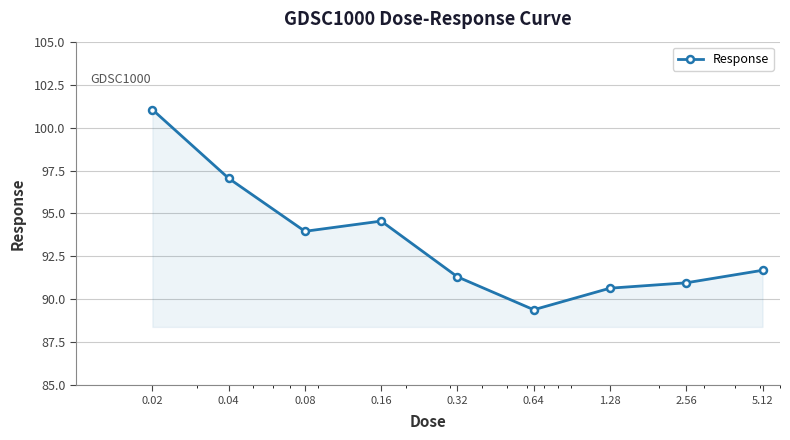

How many categories are shown in the chart?

9